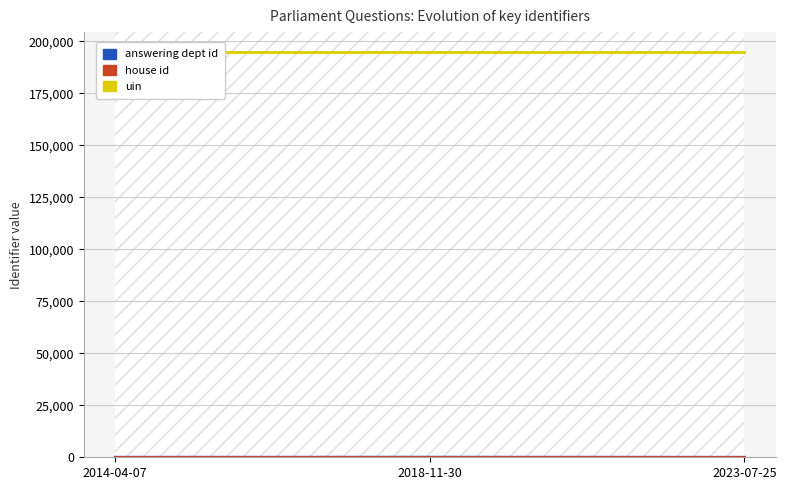

How many lines are shown in the chart?

3